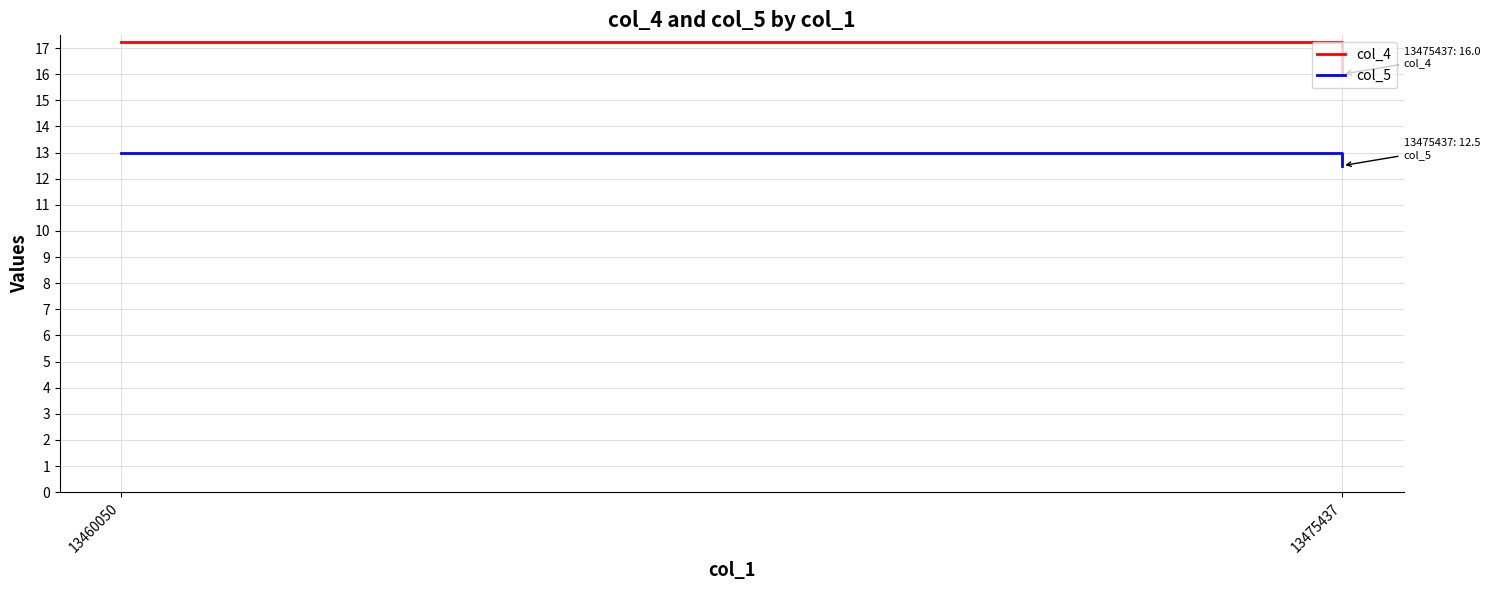

Which series changed the most between 13460050 and 13475437?

col_4